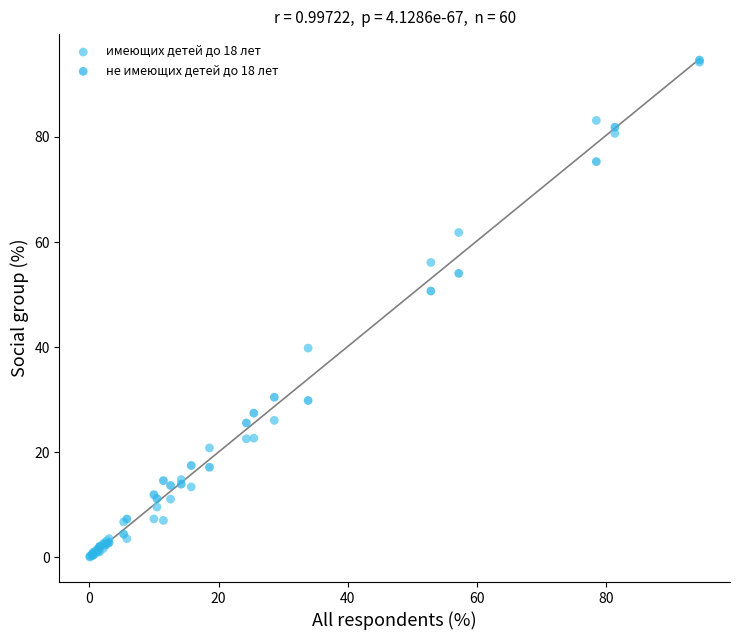

Across all series, what Y value is closest to 47?

50.7